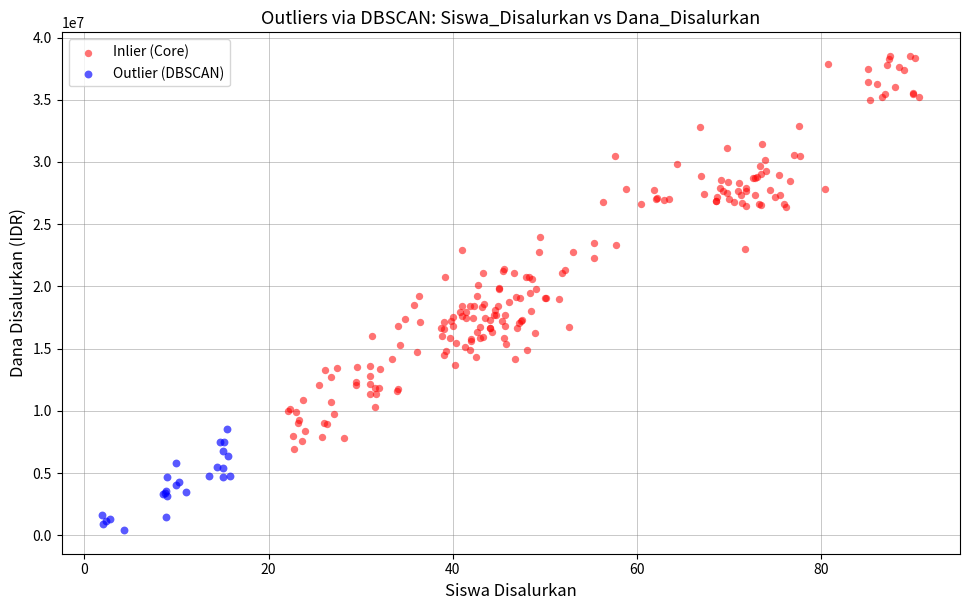

Which series reaches the minimum Y coordinate?

Outlier (DBSCAN)